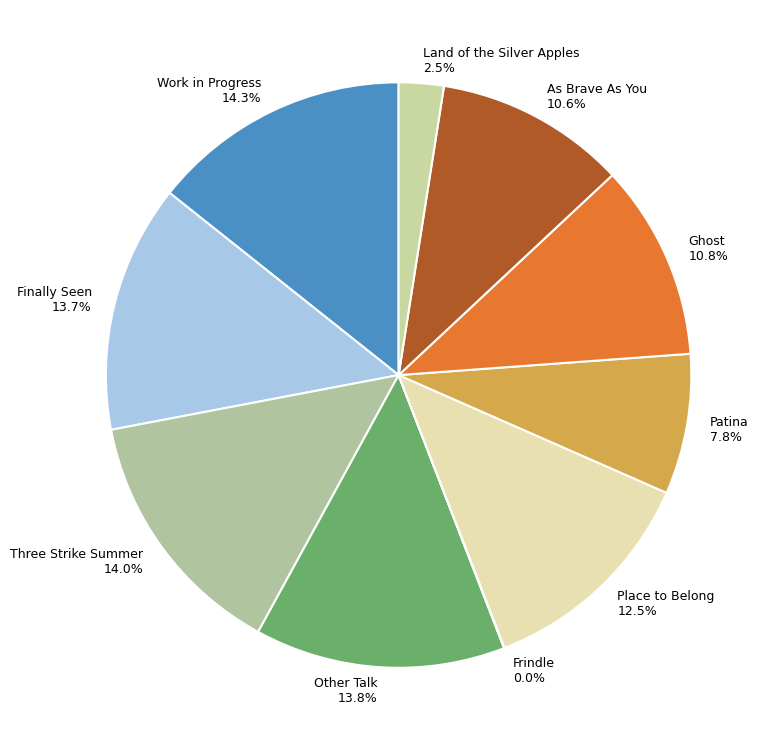

Is it true that As Brave As You is 11% of the pie?

True